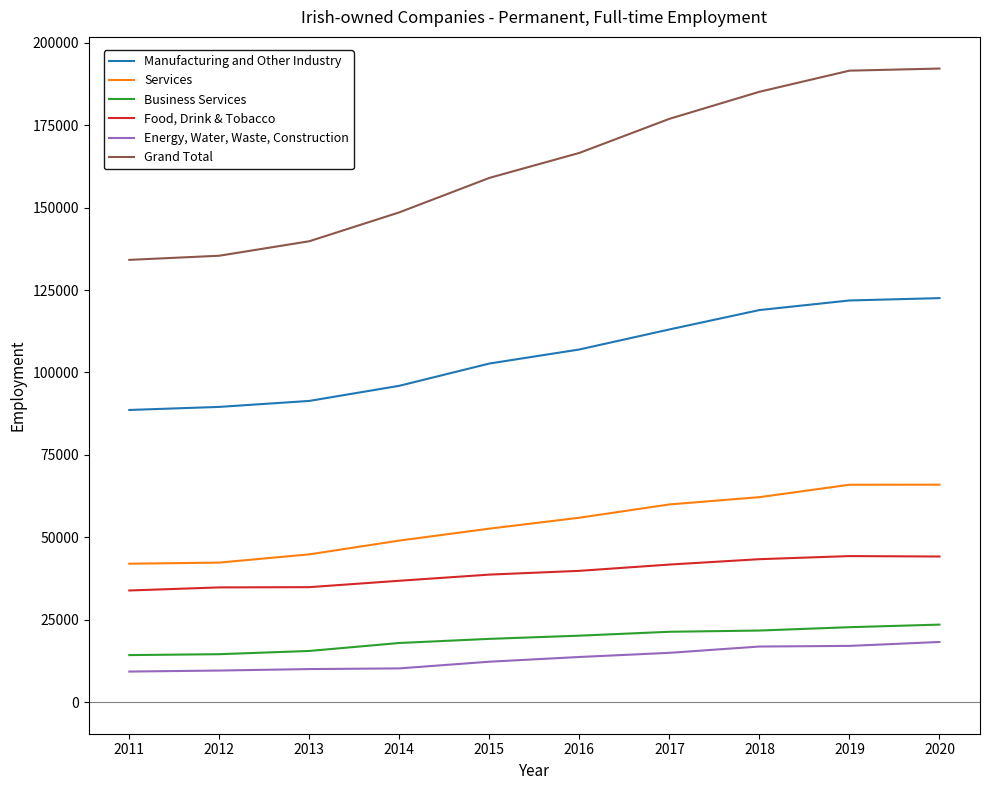

What is the maximum value shown in the chart?

192187